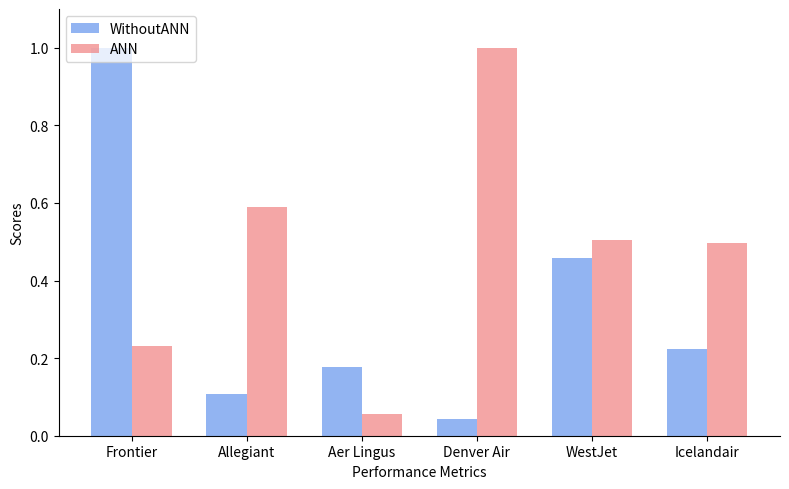

Between Allegiant and Aer Lingus, which series saw the biggest shift?

ANN